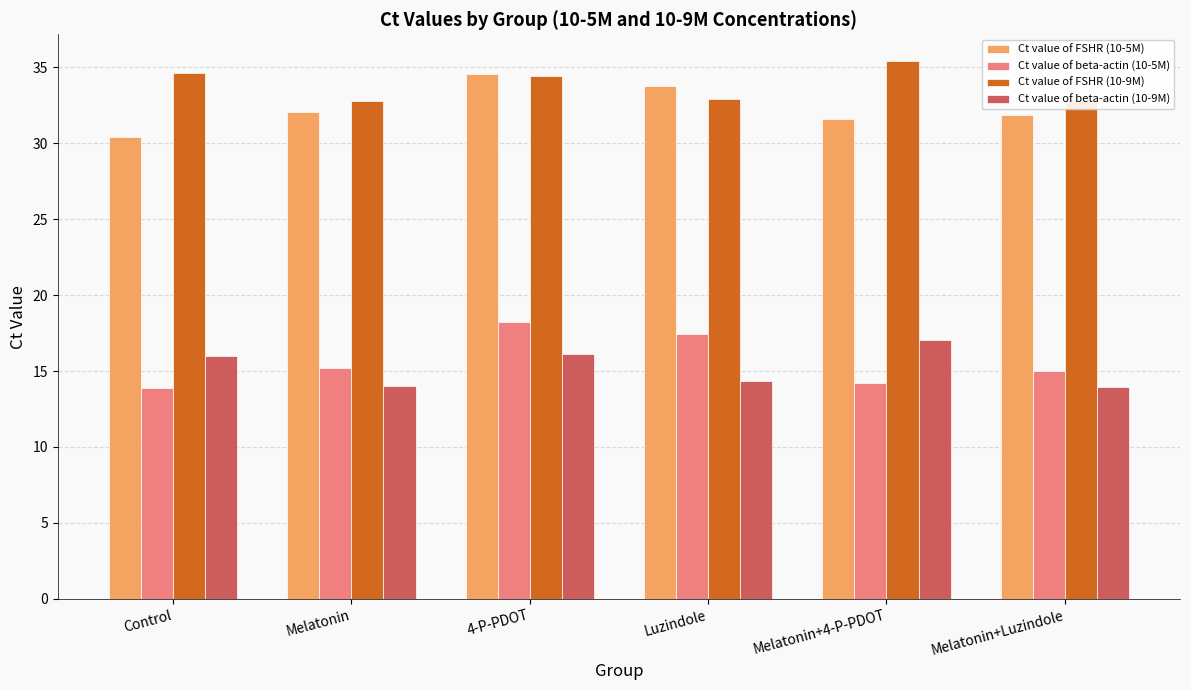

At Luzindole, list the series in order from smallest to largest.

Ct value of beta-actin (10-9M), Ct value of beta-actin (10-5M), Ct value of FSHR (10-9M), Ct value of FSHR (10-5M)